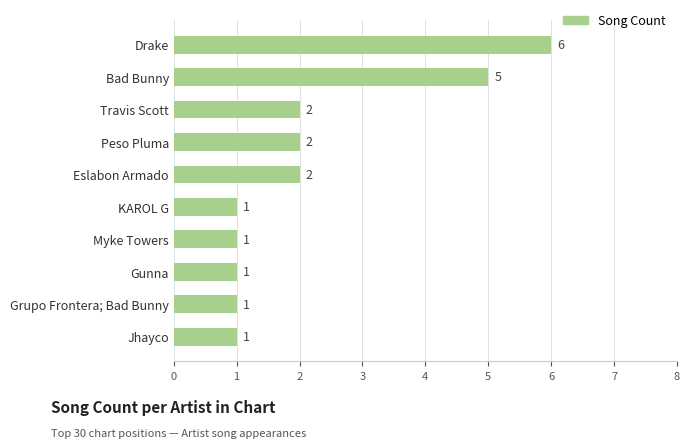

True or false: the data shows 3 at Drake.

False